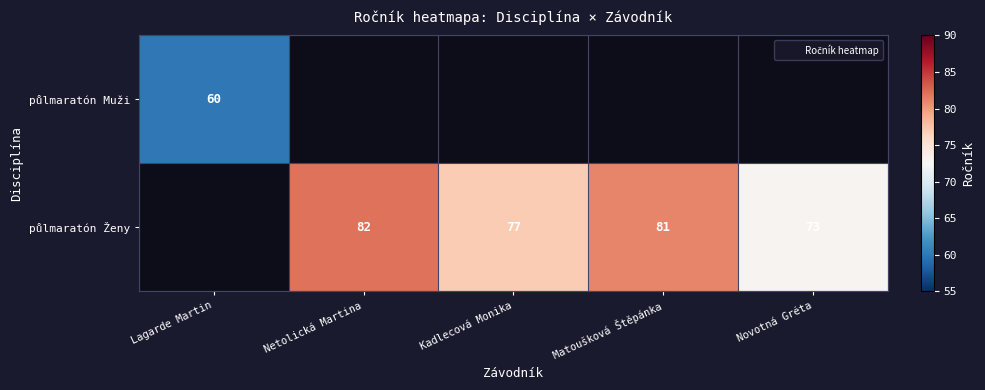

Which series changed the most between Kadlecová Monika and Matoušková Štěpánka?

půlmaratón Ženy